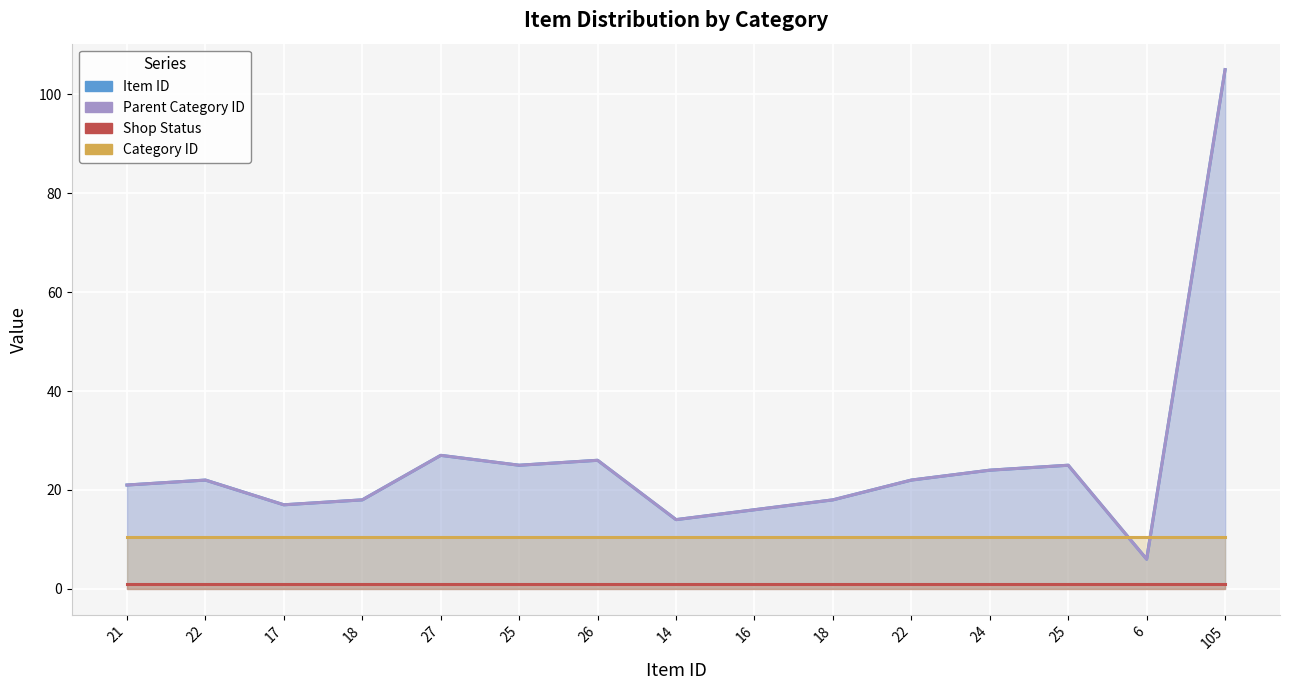

What is the difference between the Item ID values at 25 and 17?

8.0